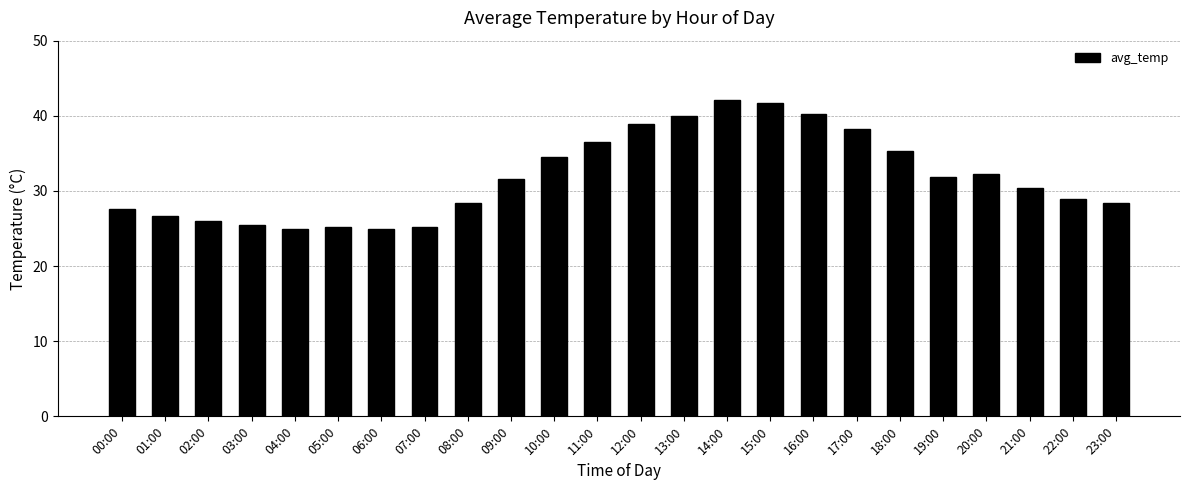

How many series are shown in this chart?

1